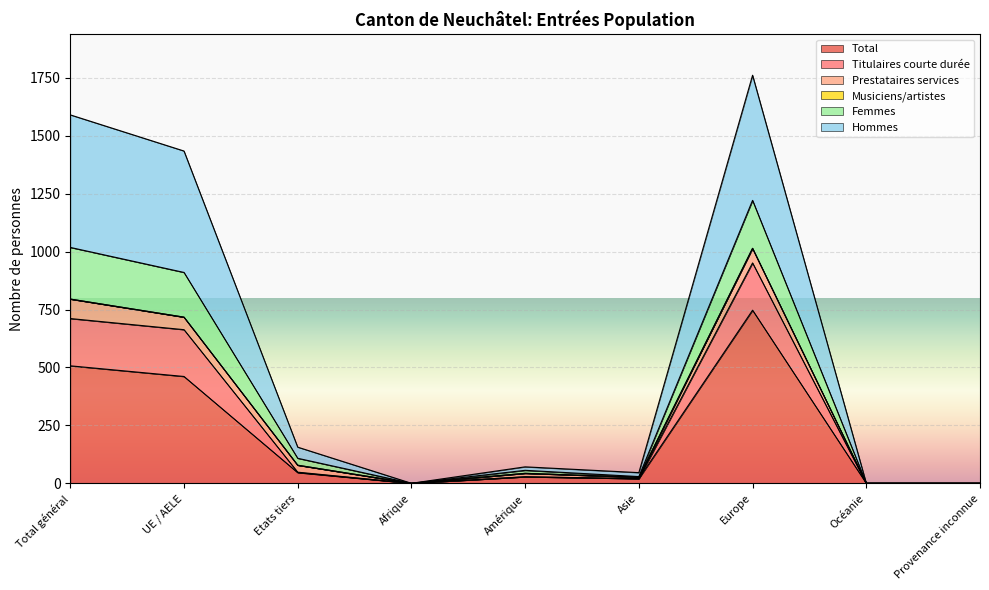

At which category does the chart reach its peak across all series?

Europe